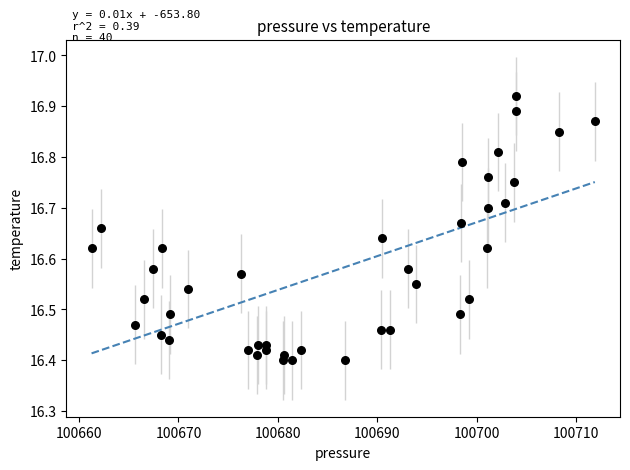

What is the range of X values (max minus min)?

50.7